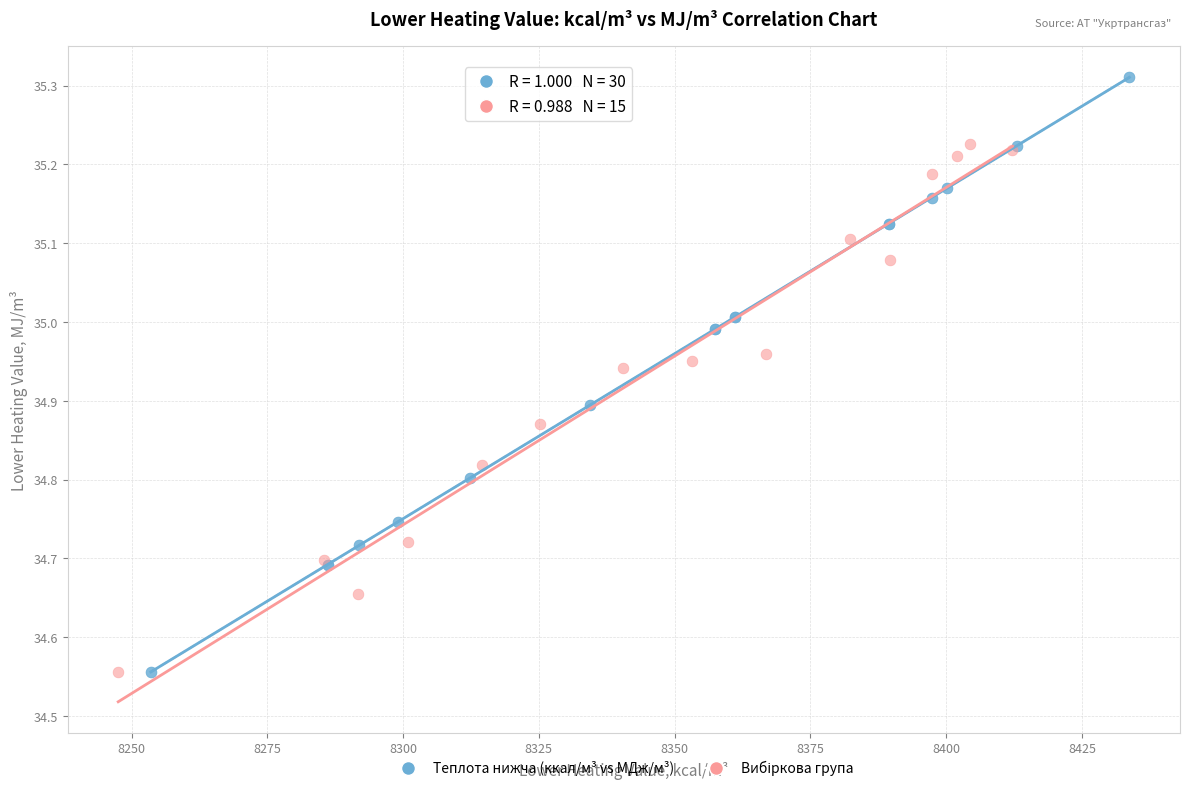

Which series has the largest Y range (max minus min)?

Теплота нижча (ккал/м³ vs МДж/м³)